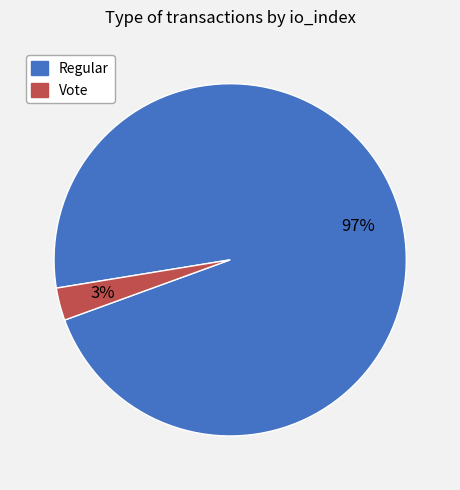

Which category has the smallest portion of the pie?

Vote